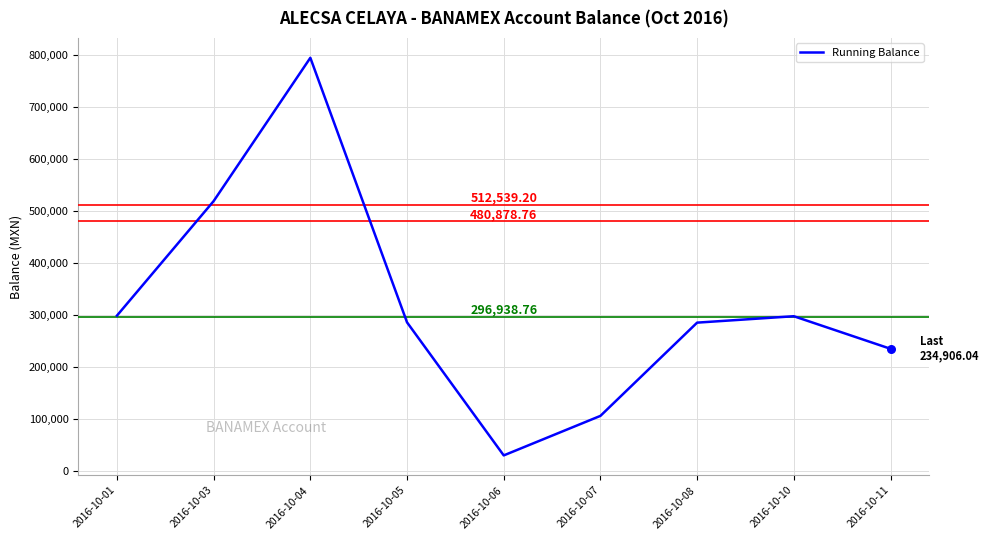

Approximately how many times larger is the value at 2016-10-04 compared to 2016-10-08?

2.8